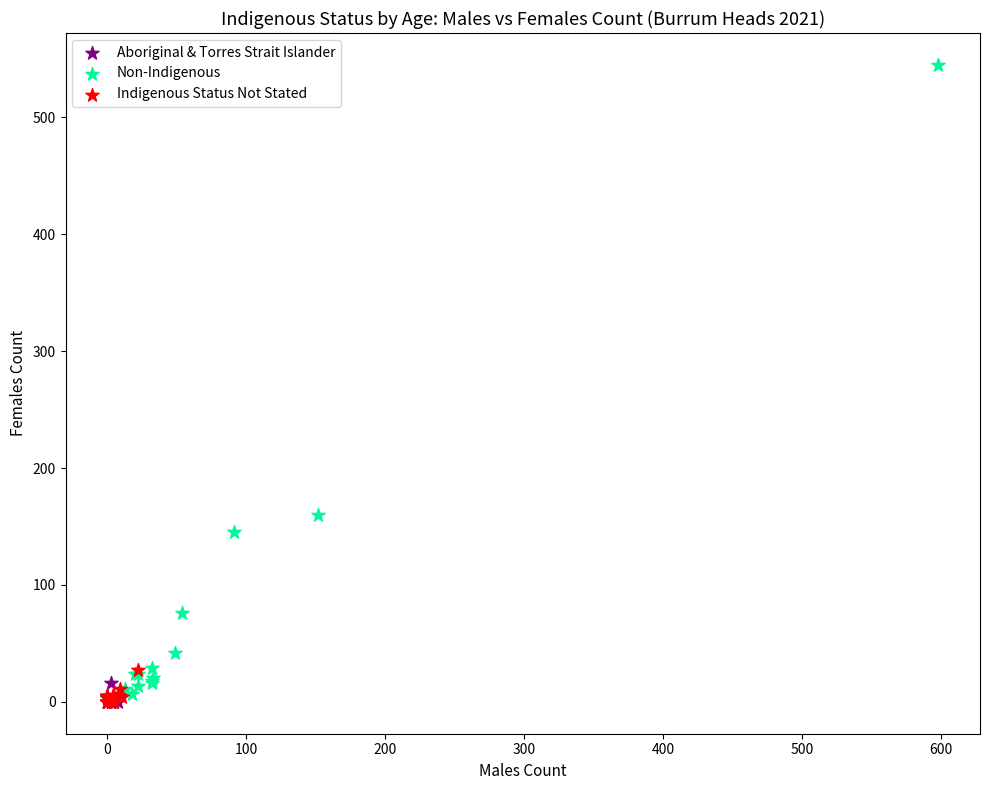

Which series has the largest Y range (max minus min)?

Non-Indigenous